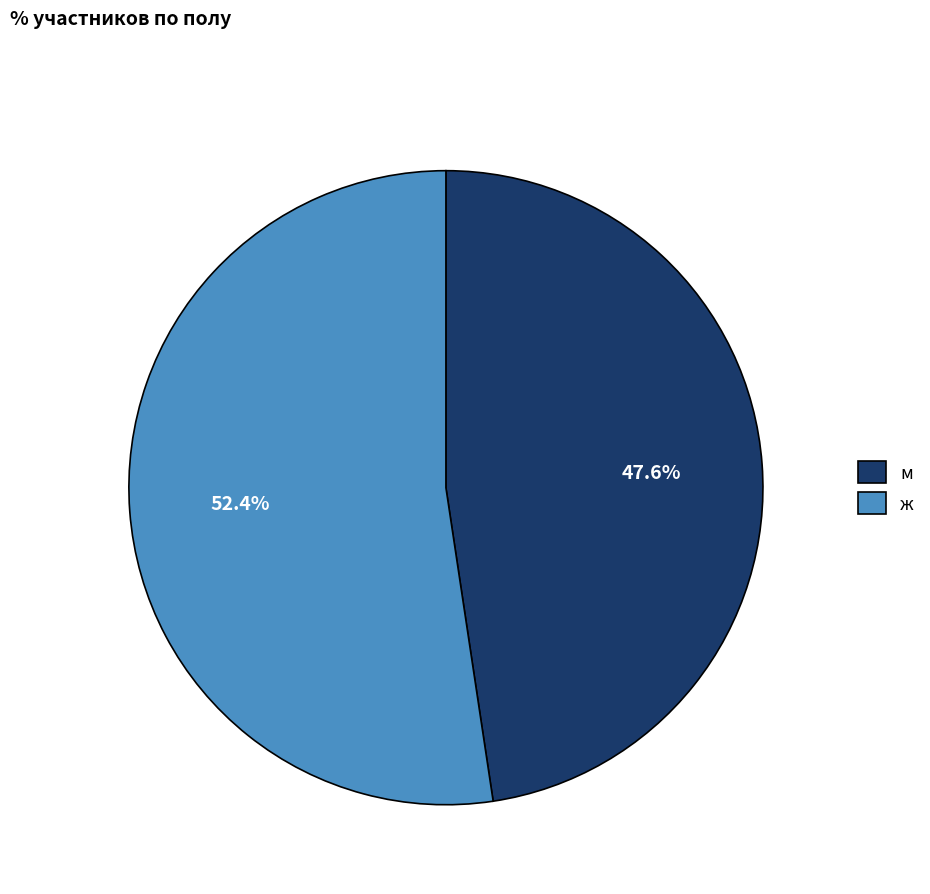

Which has a higher value, м or ж?

ж